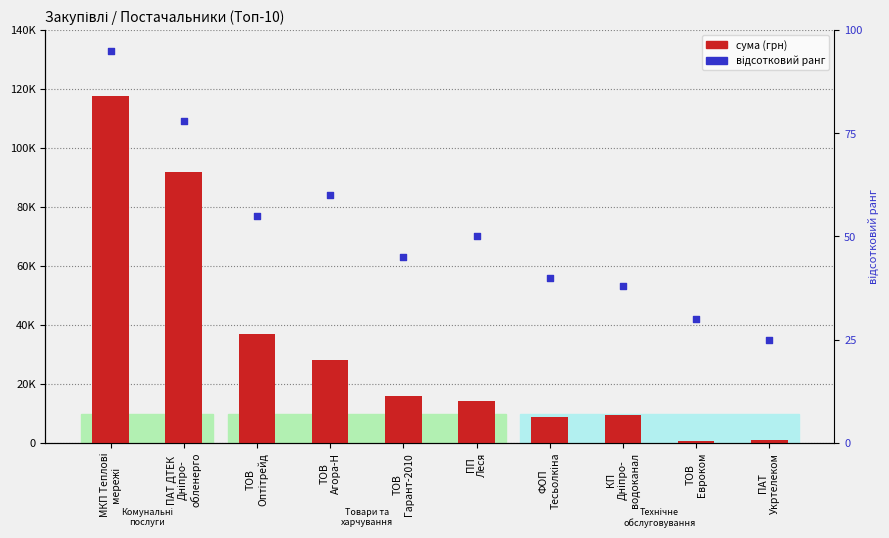

At how many categories does at least one series exceed 40308?

2